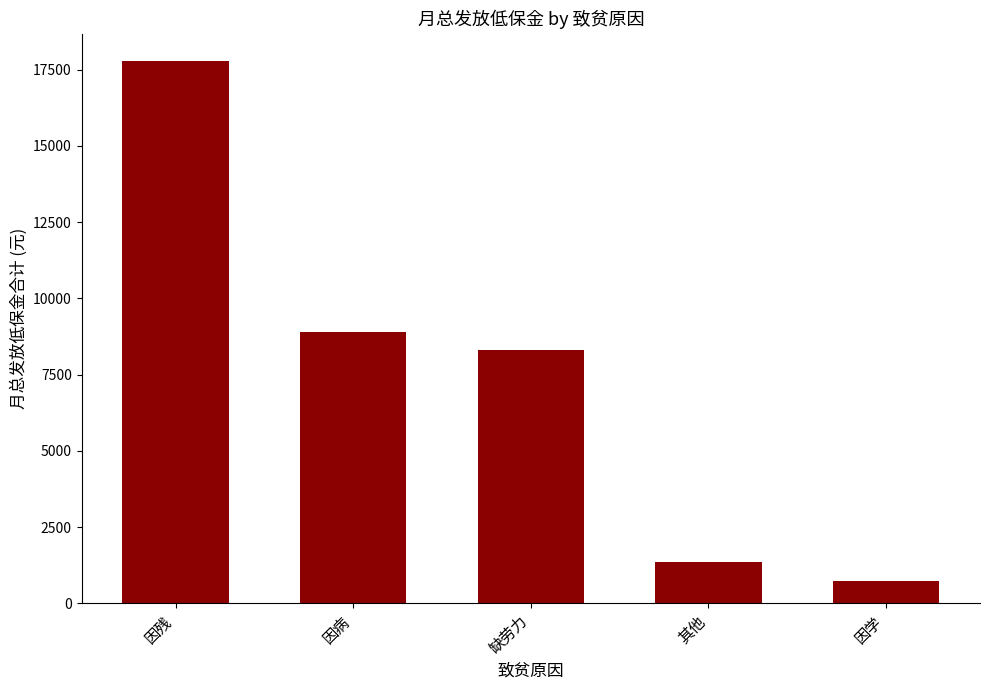

Reading right to left, list all the values displayed in this chart.

因学=748	其他=1354	缺劳力=8296	因病=8894	因残=17792